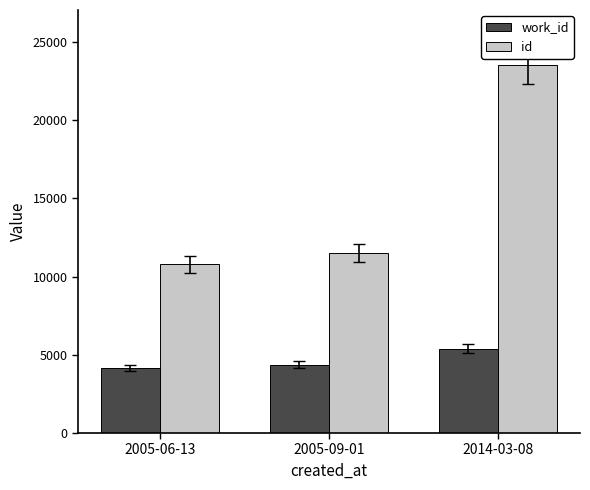

Which category has the highest value across all series?

2014-03-08